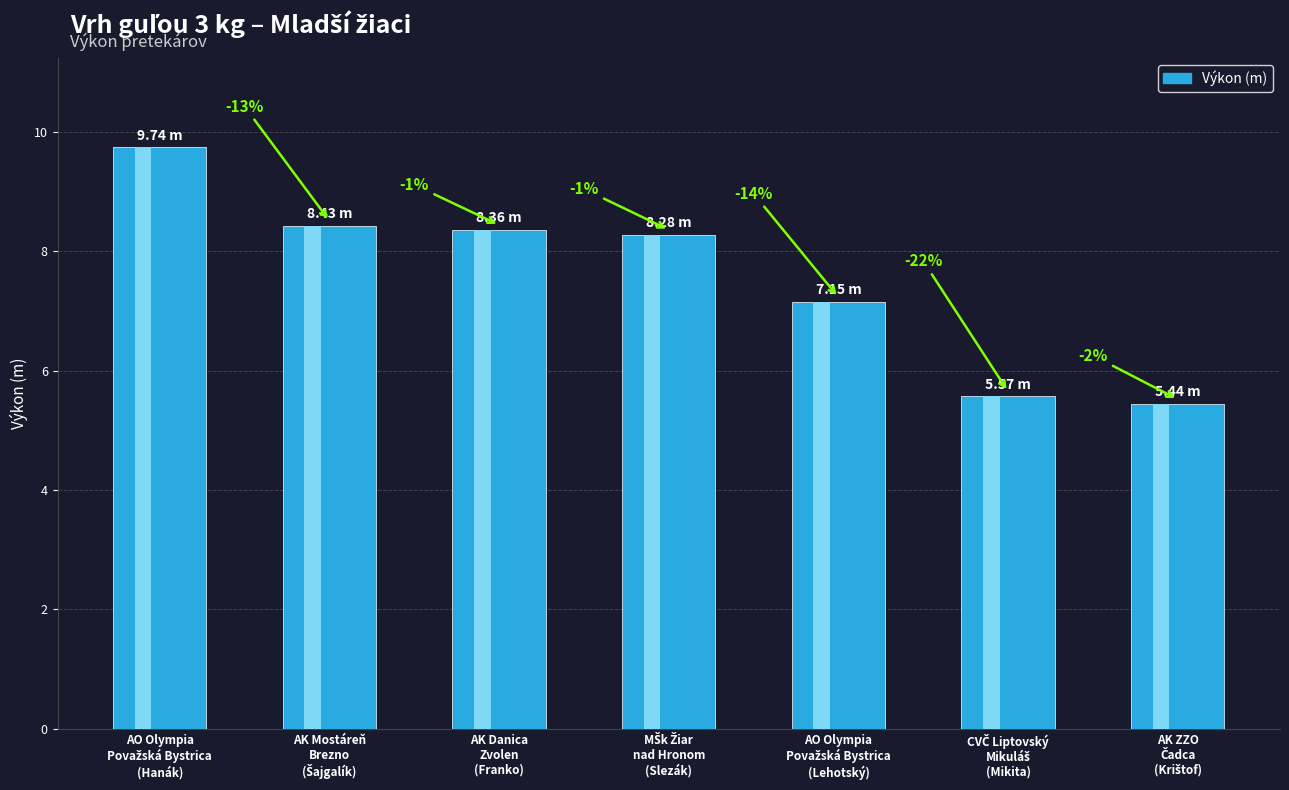

What is the sum of the values at AO Olympia
Považská Bystrica
(Hanák) and AK ZZO
Čadca
(Krištof)?

15.2